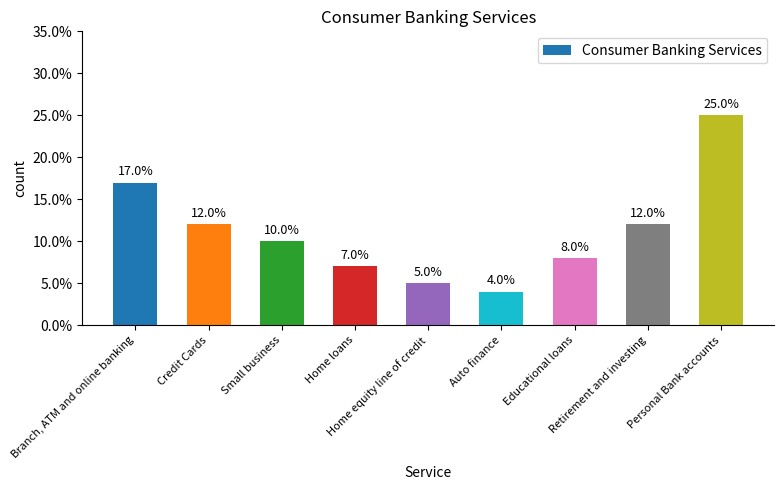

What is the label of the 9th bar from the right?

Branch, ATM and online banking